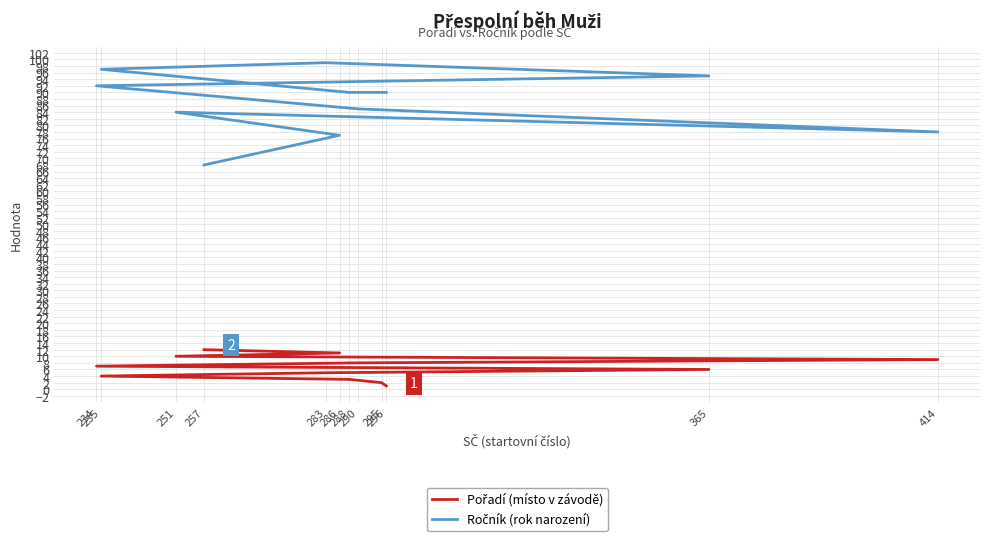

At how many categories does at least one series exceed 94?

3